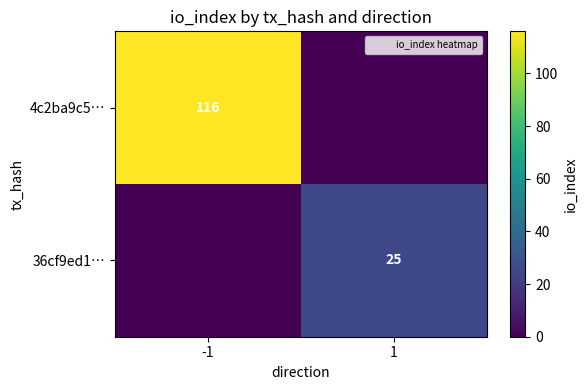

What is the spread (max minus min) of values at -1?

116